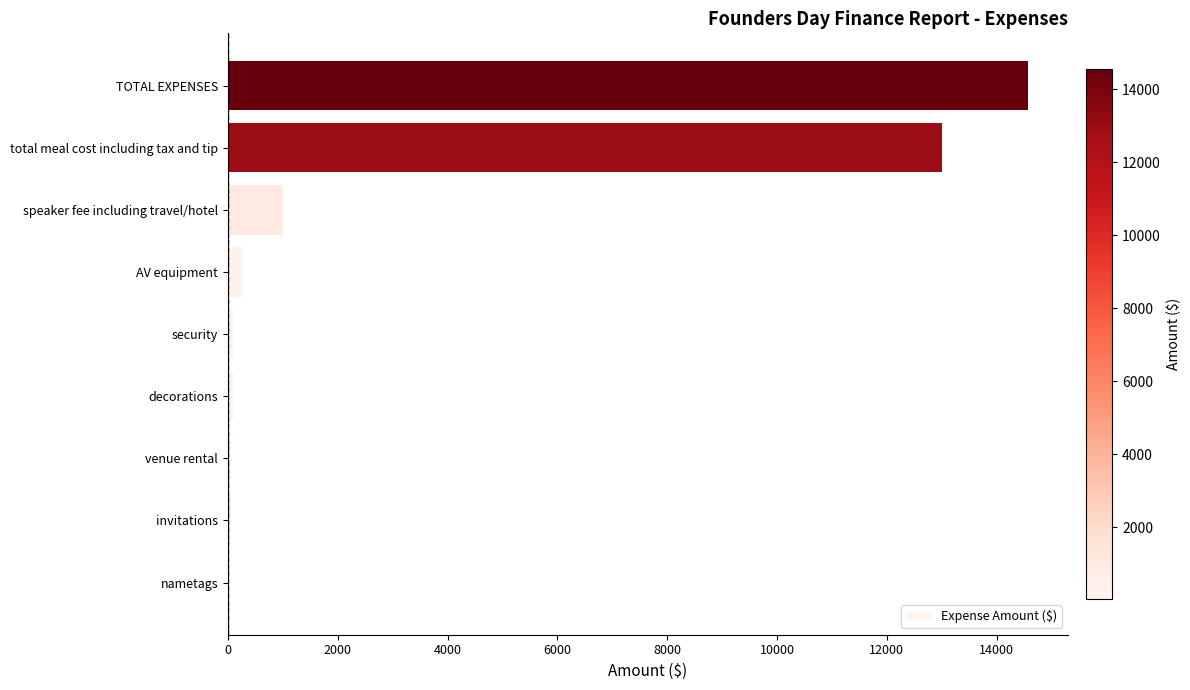

At which category does the chart reach its peak across all series?

TOTAL EXPENSES